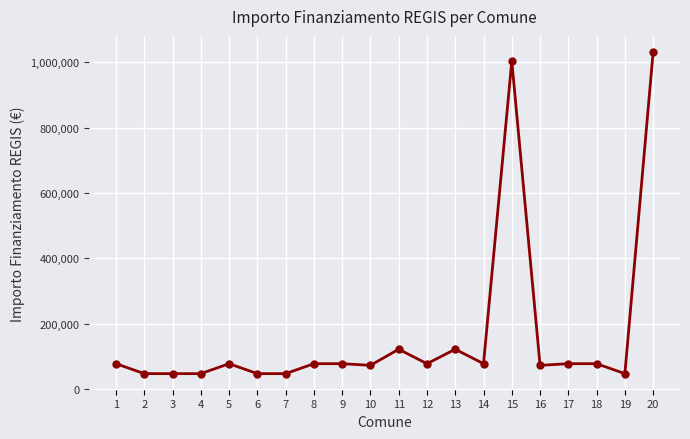

True or false: there are more than 2 points higher than both neighbors.

True